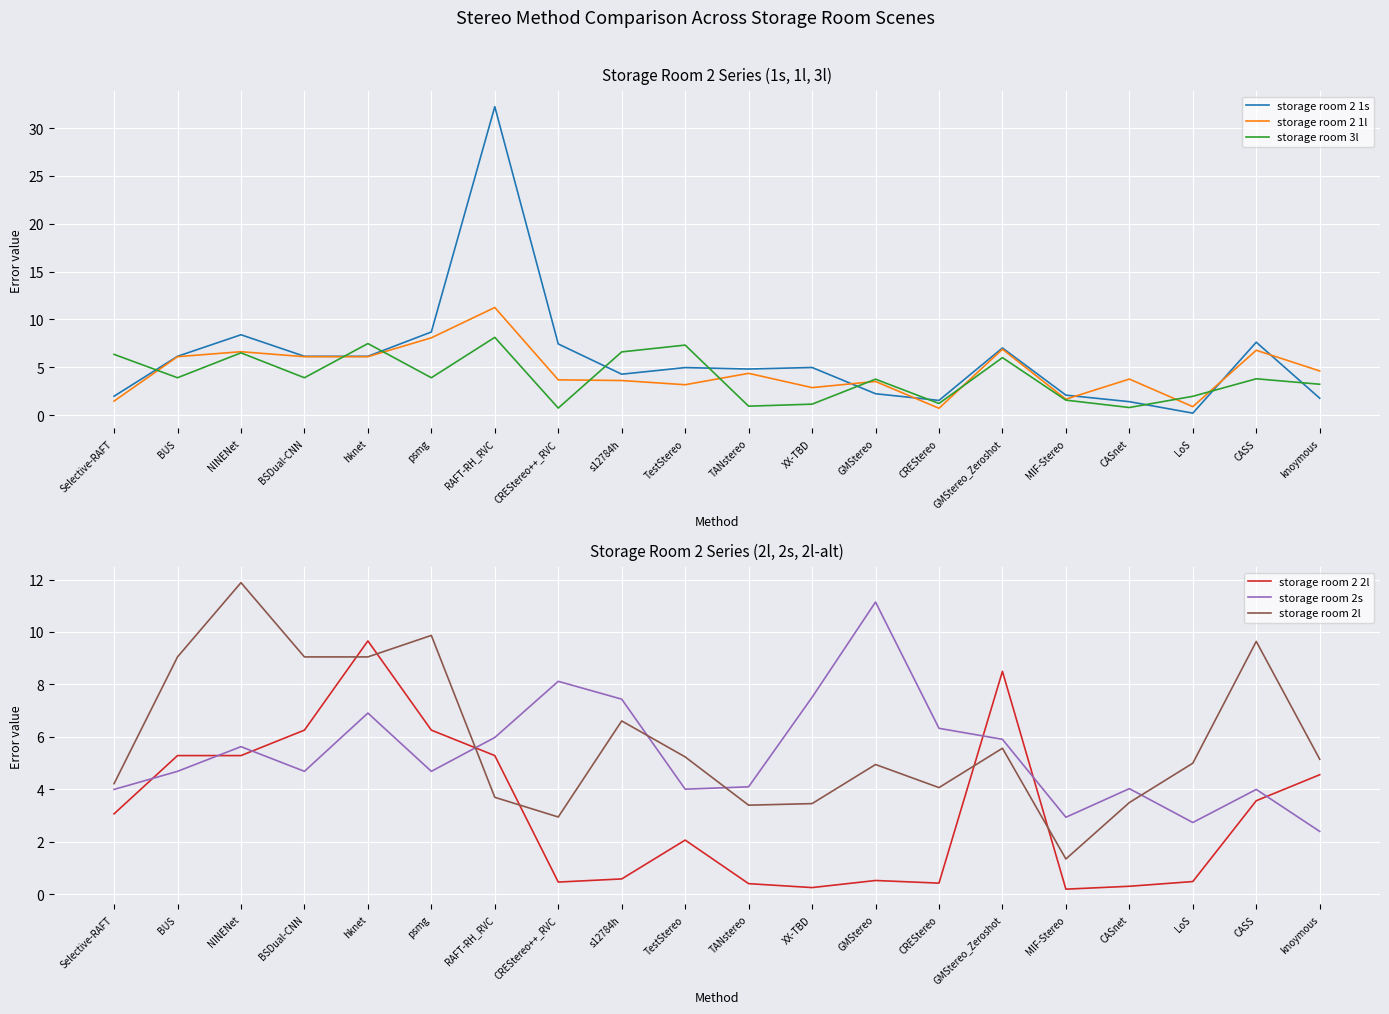

What is the total value across all series at TestStereo?

26.8